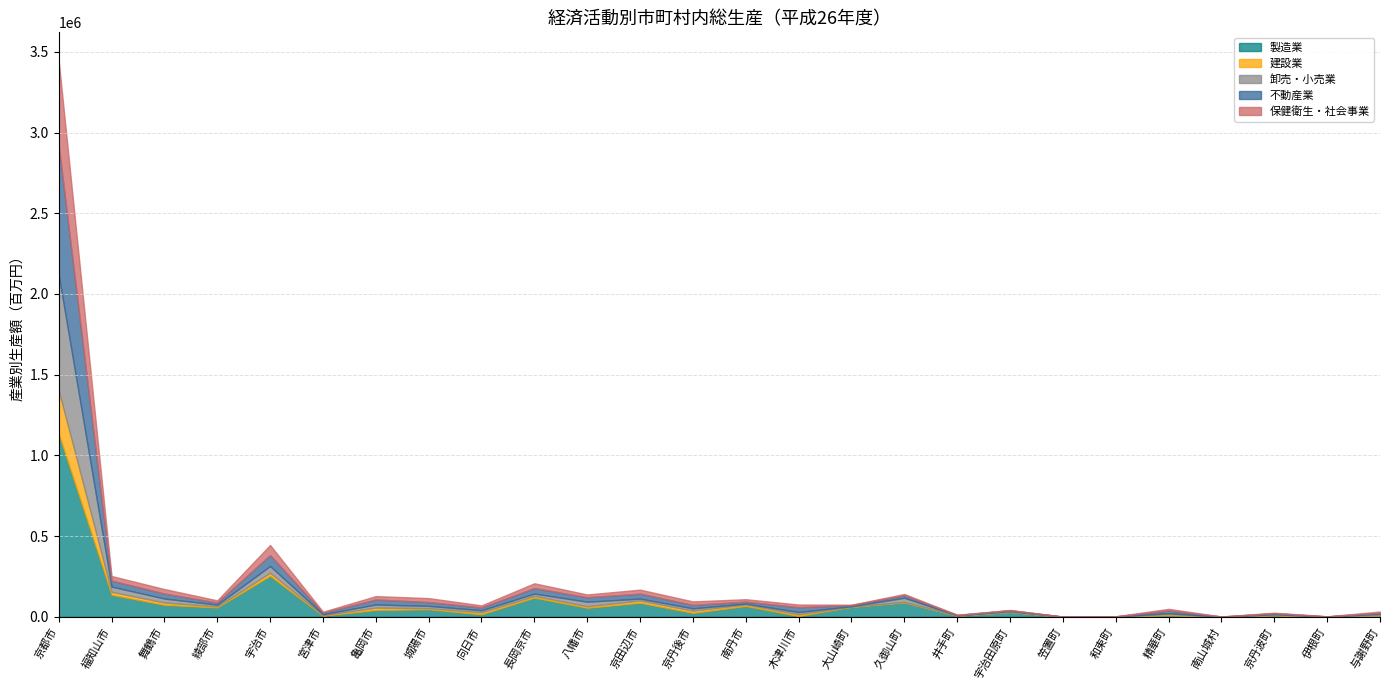

Which series has the widest spread of values?

製造業